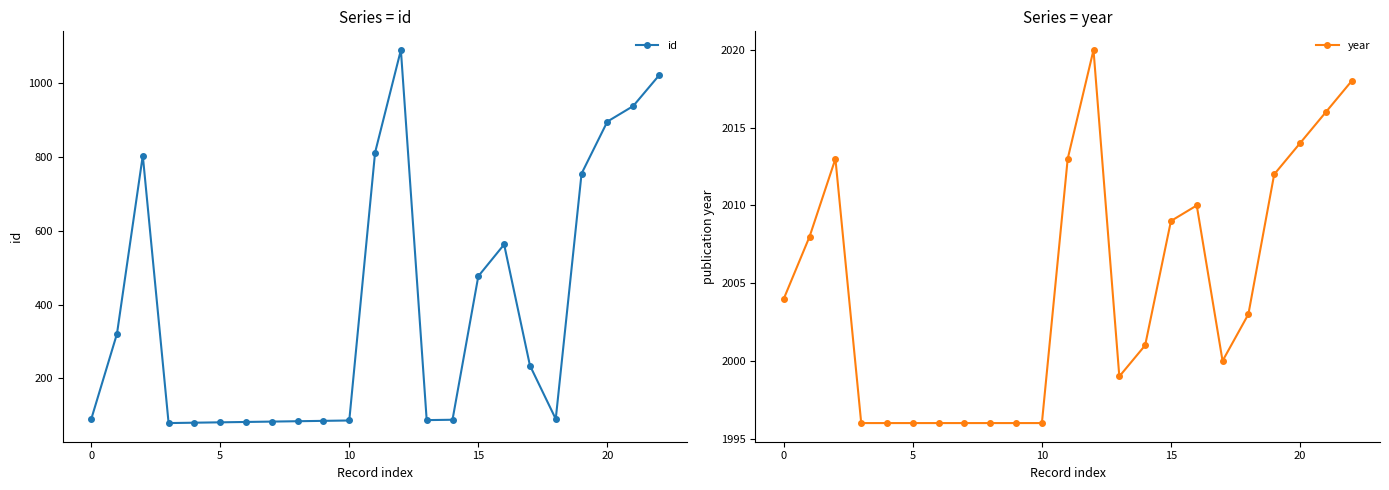

True or false: year has a value of 1996 at 10.

True